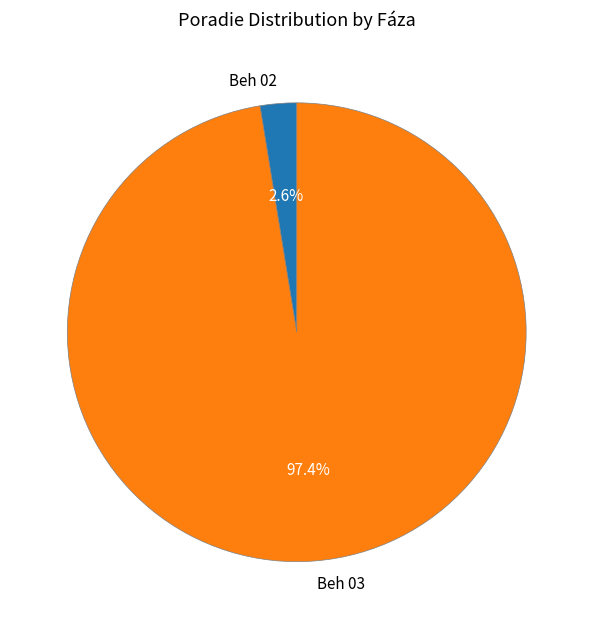

How much of the chart is everything except Beh 03?

2.6%